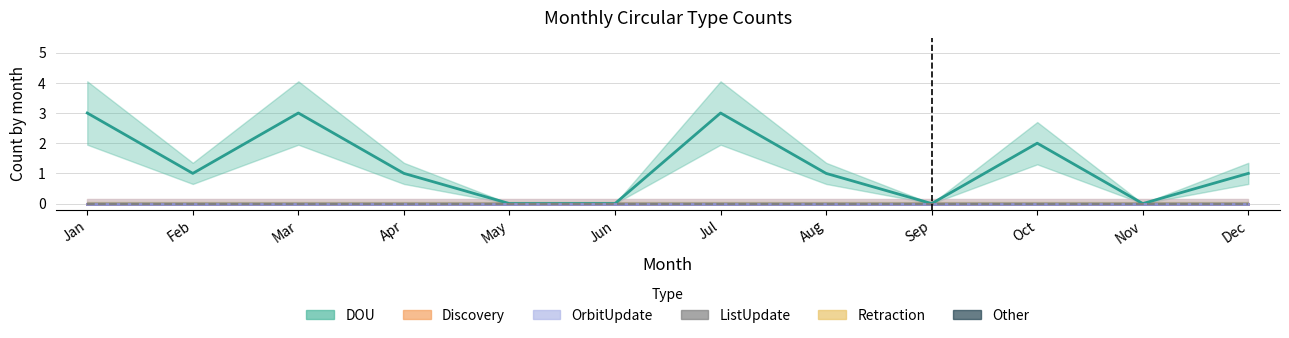

Between Aug and Sep, which series saw the biggest shift?

DOU